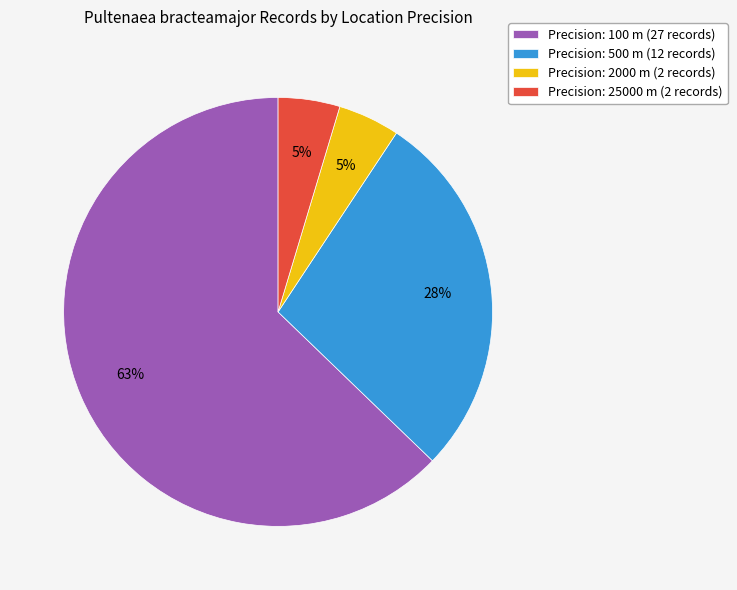

Which category has the biggest portion of the pie?

Precision: 100 m (27 records)